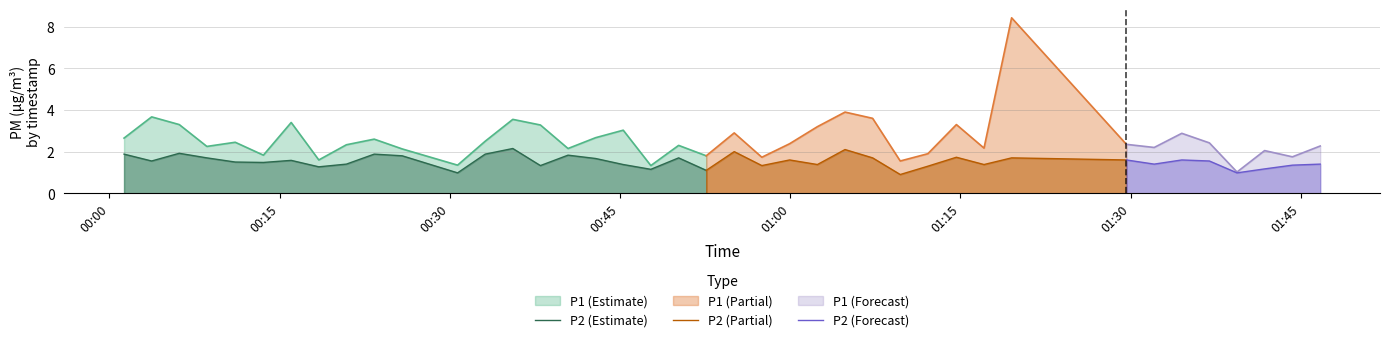

True or false: P1 (Estimate) and P2 (Estimate) cross at least once.

False